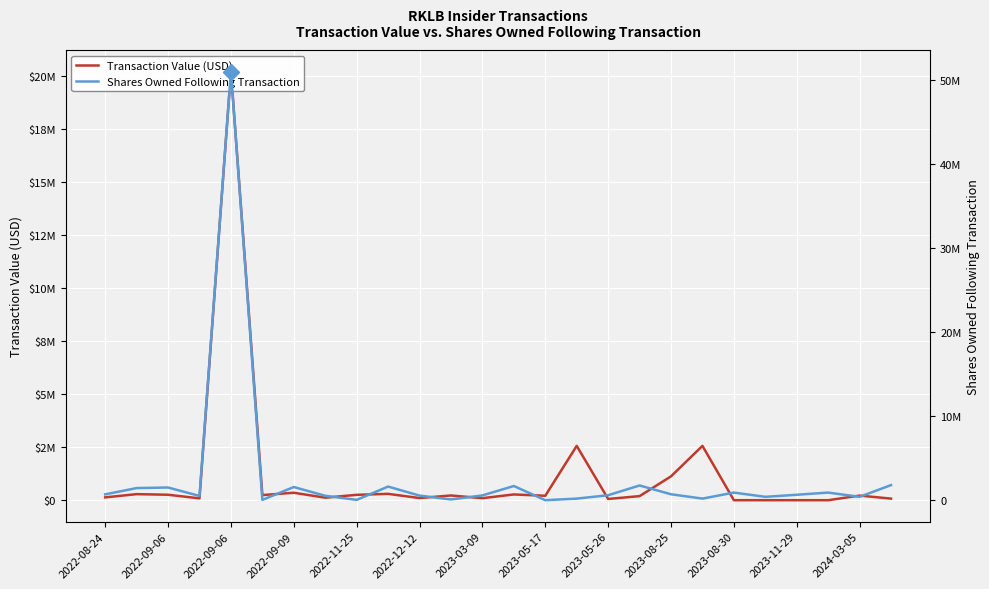

What is the average value of the Shares Owned Following Transaction series?

2702450